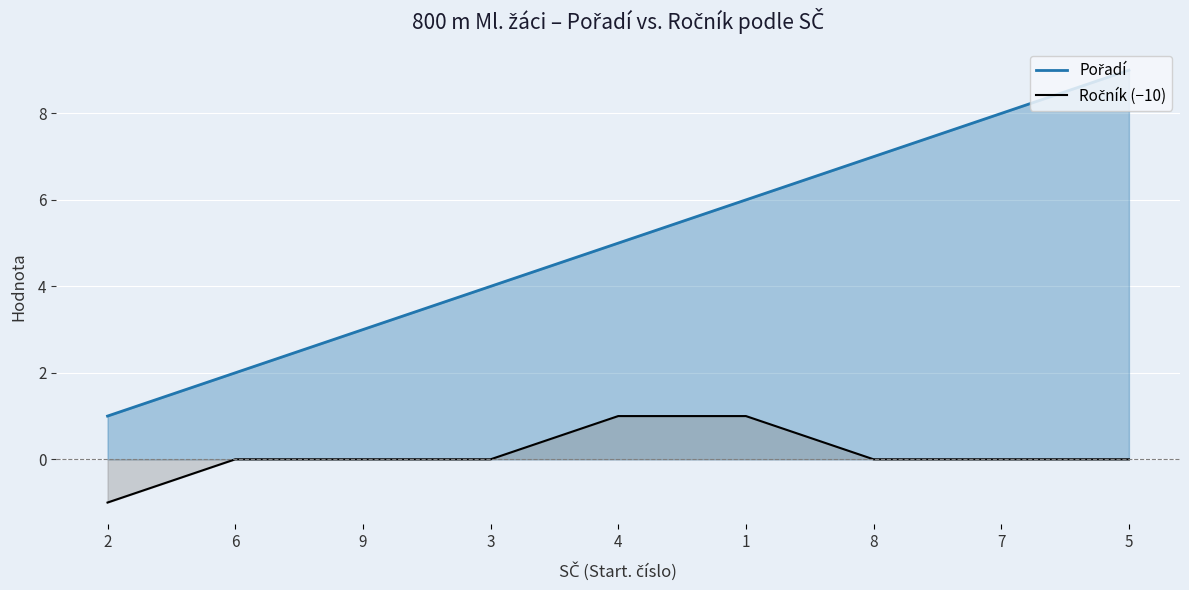

At how many categories does at least one series exceed 3?

6